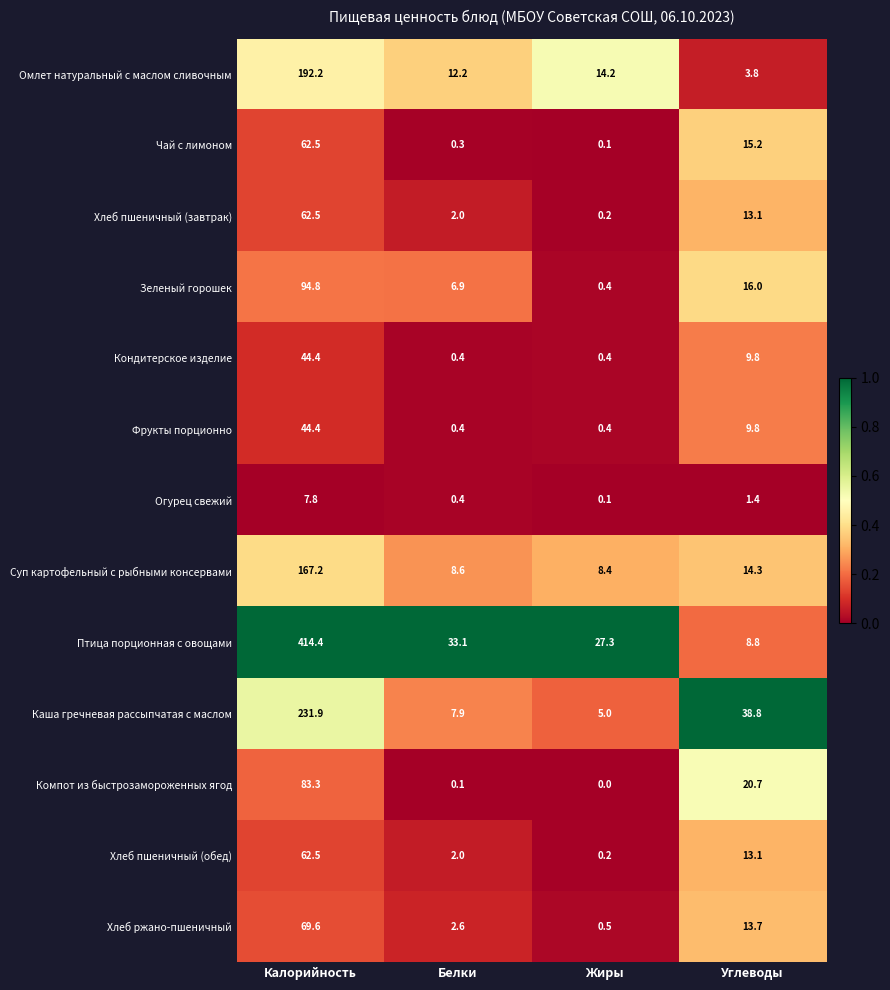

True or false: Птица порционная с овощами has a value of 636.0 at Калорийность.

False